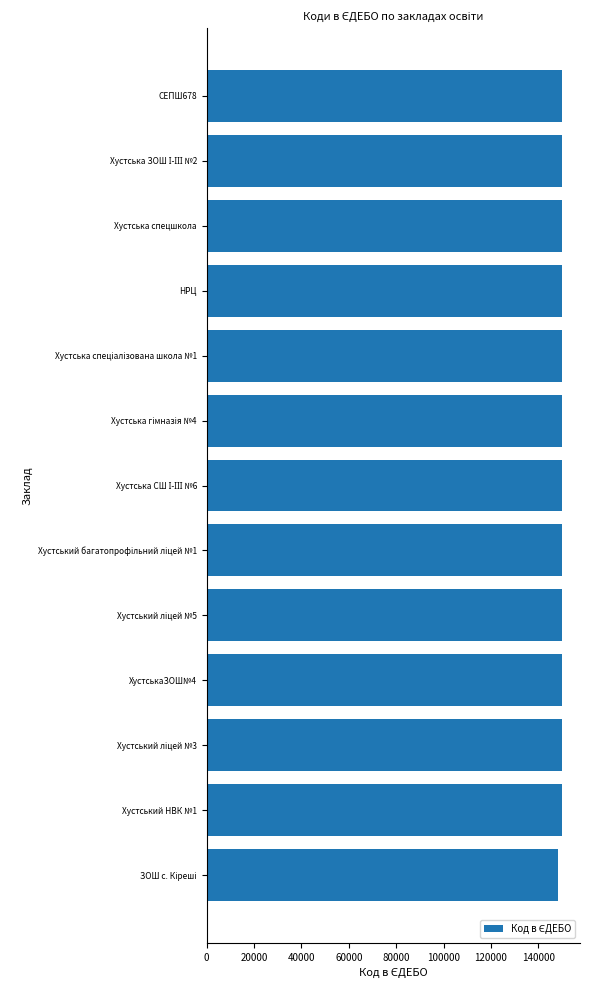

The value at ХустськаЗОШ№4 is 149826. True or false?

True